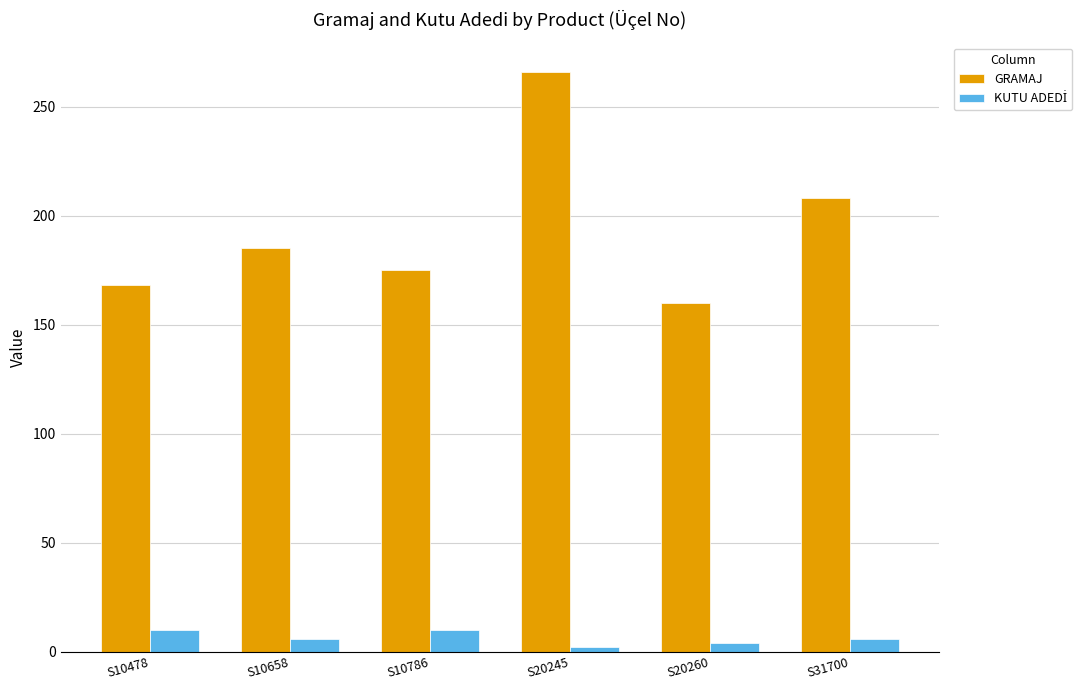

What is the difference between the maximum and minimum values in the GRAMAJ series?

106